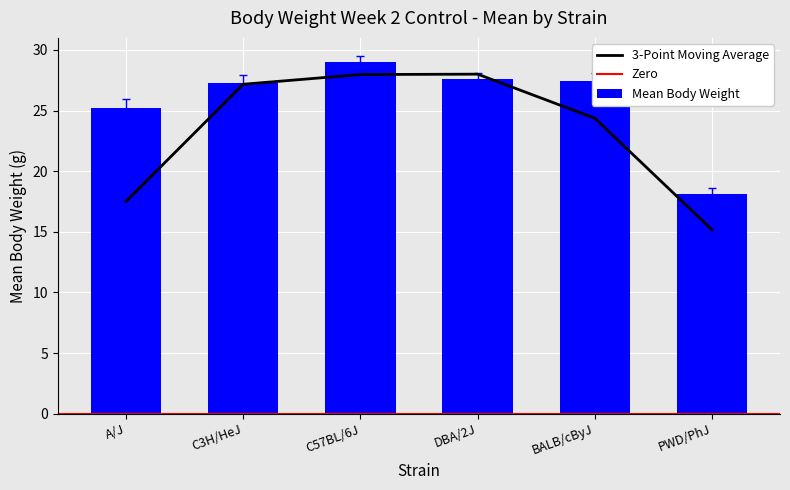

How many bars are there in total?

6